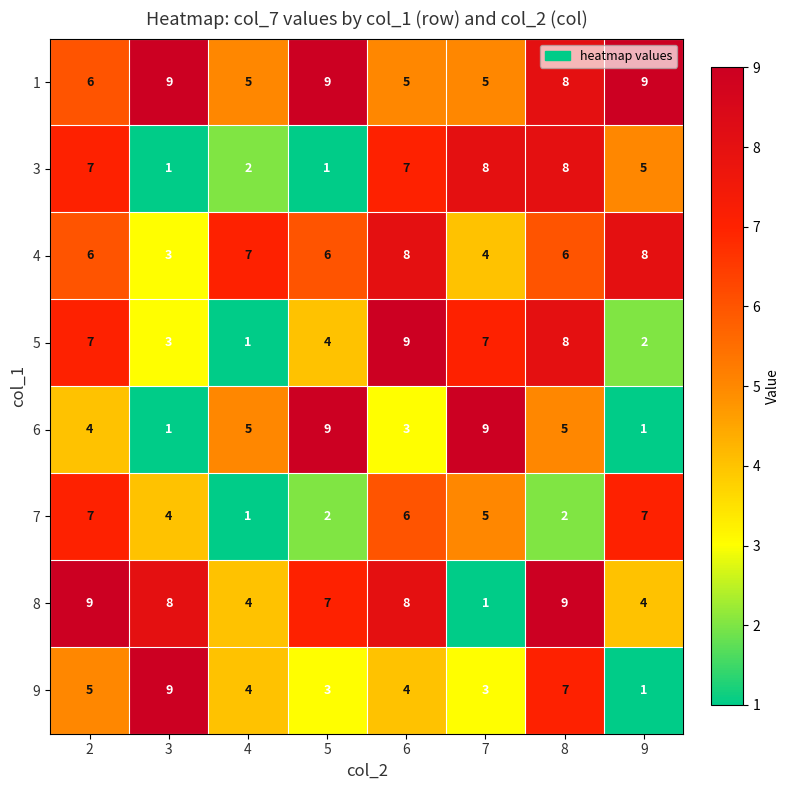

Is it true that 6 equals 3 at 6?

True